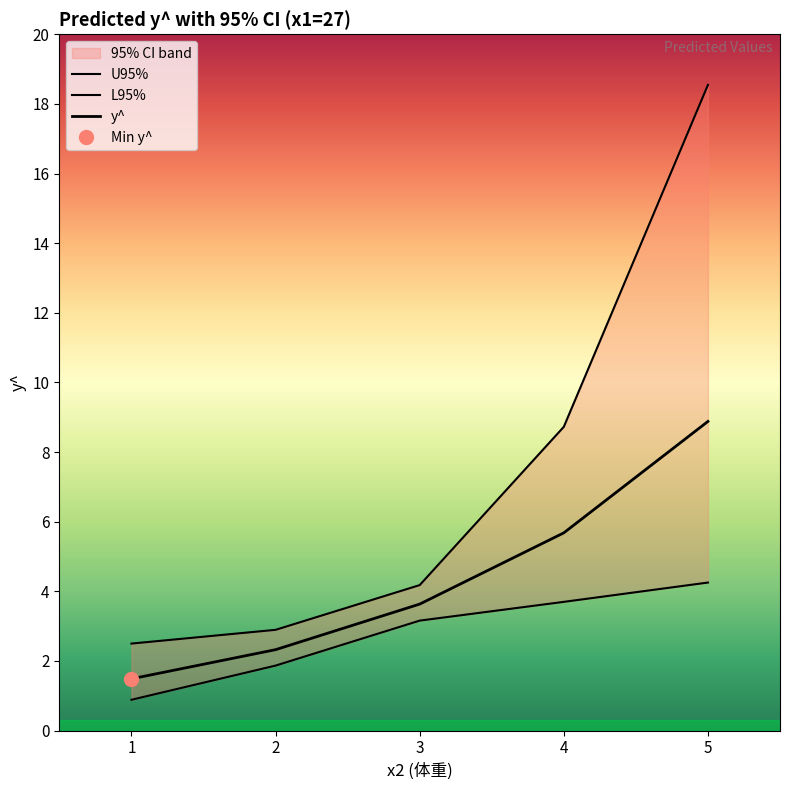

What is the sum of the y^ values at 2 and 3?

6.0